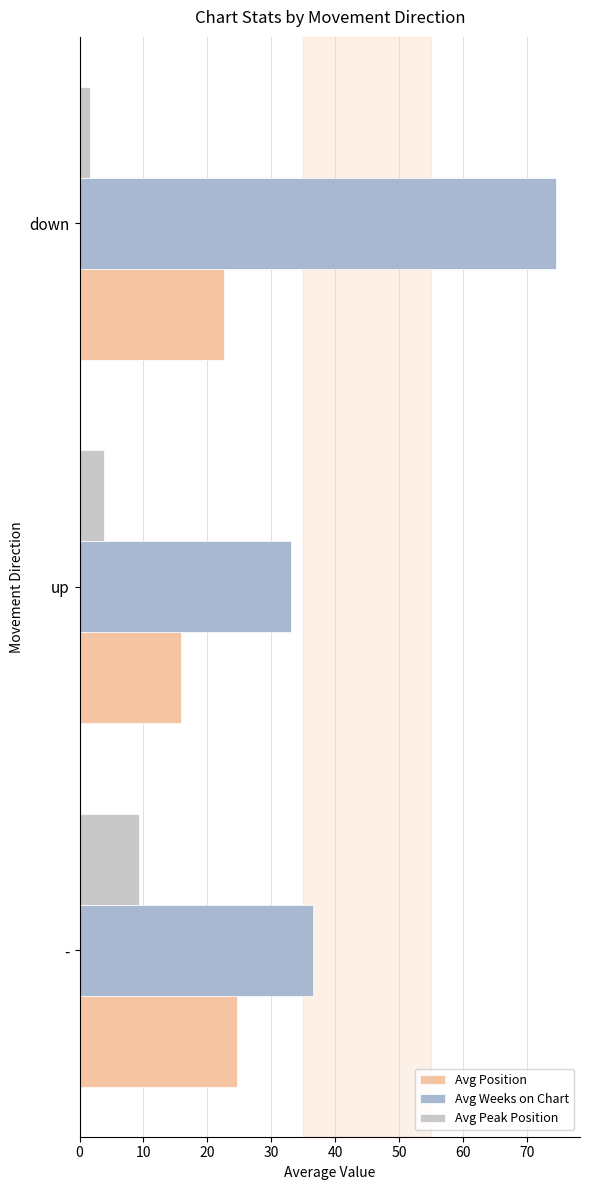

How many data points in Avg Peak Position are less than 3?

1